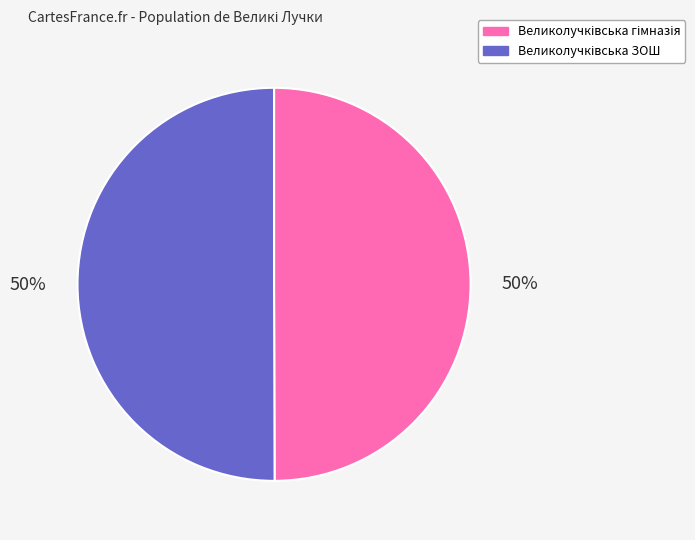

To the nearest percent, what is the average slice percentage?

50%